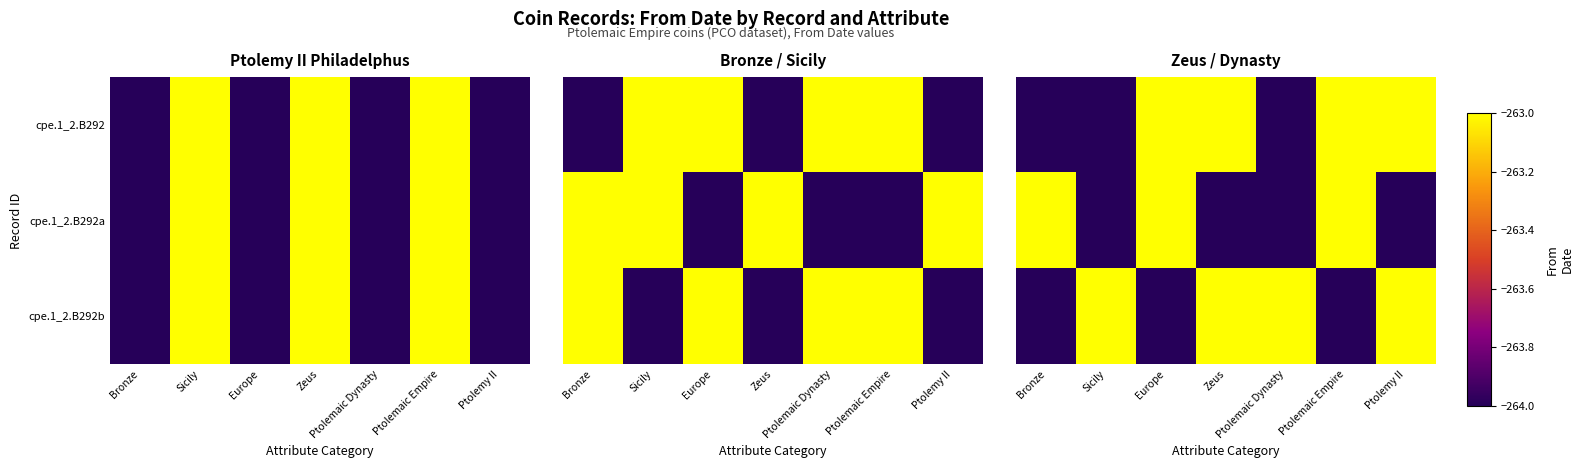

What is the difference between the highest and lowest values at Ptolemaic Dynasty?

1